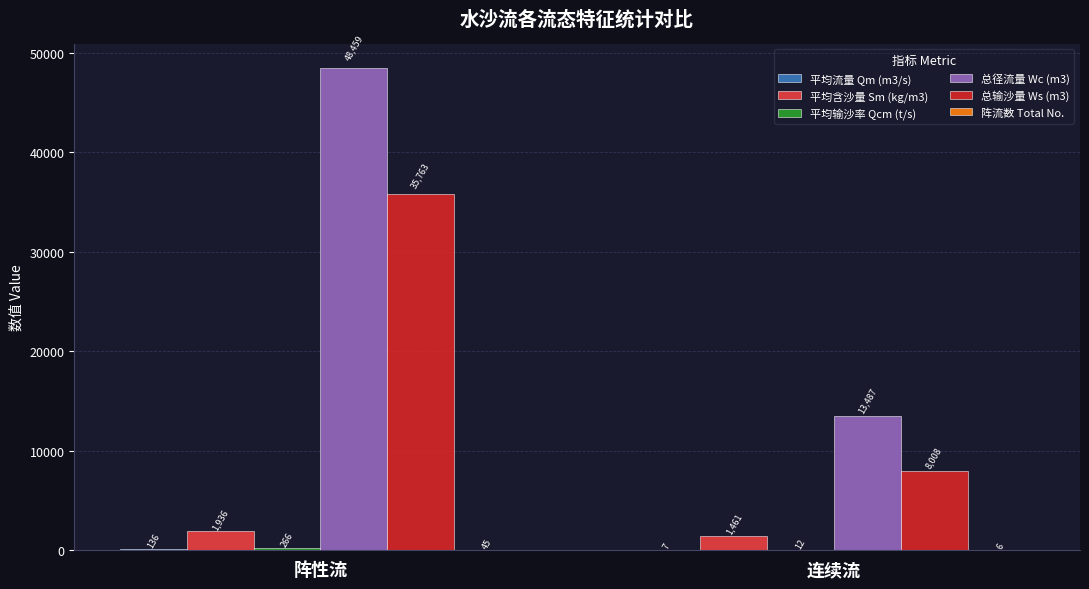

At which label is 阵流数 Total No. closest to 25?

连续流